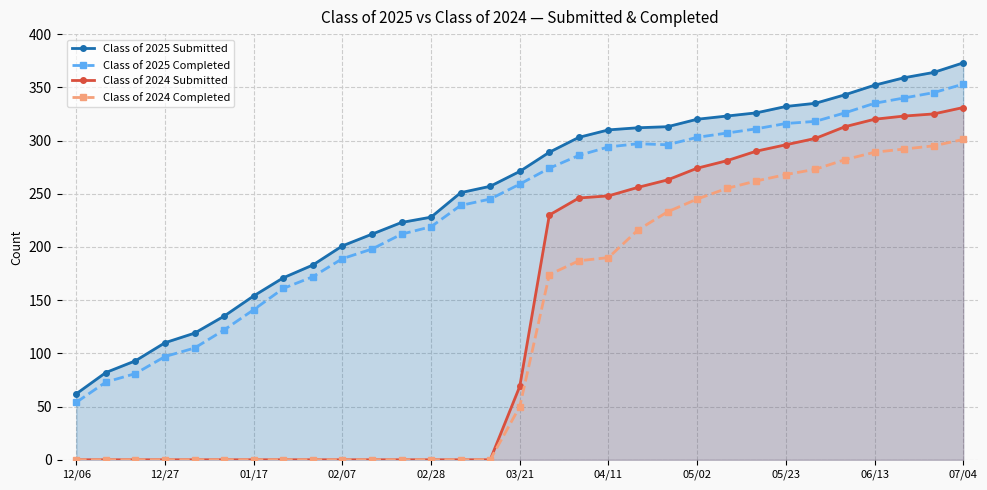

True or false: Class of 2025 Submitted has a value of 332 at 05/23.

True